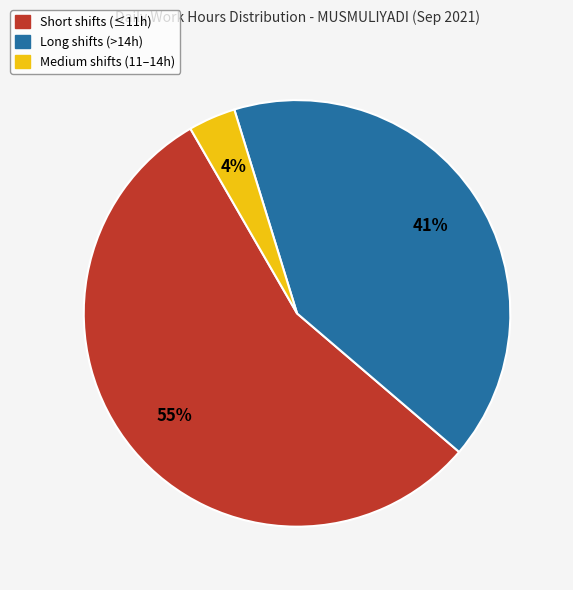

Is the sum of Short shifts (≤11h) and Medium shifts (11–14h) greater than half?

Yes